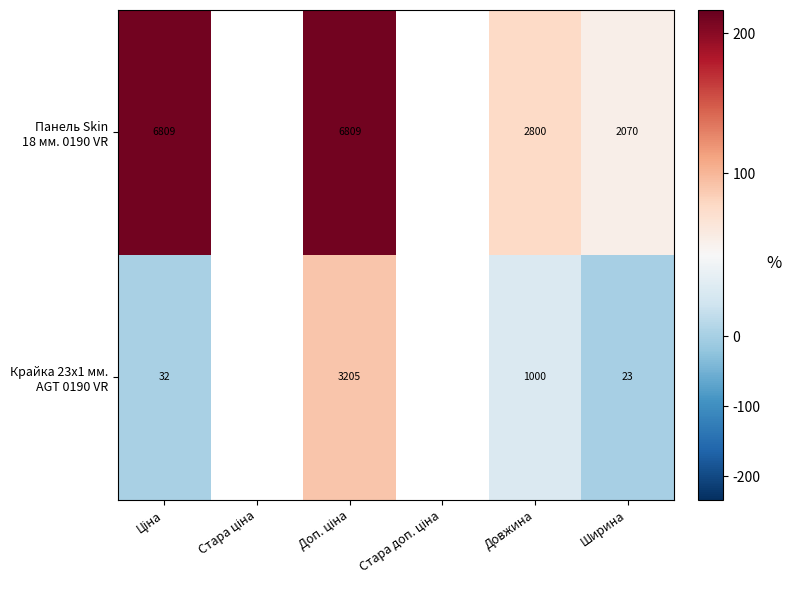

What is the difference between the maximum and minimum values in the Крайка 23x1 мм. AGT 0190 VR series?

3182.0